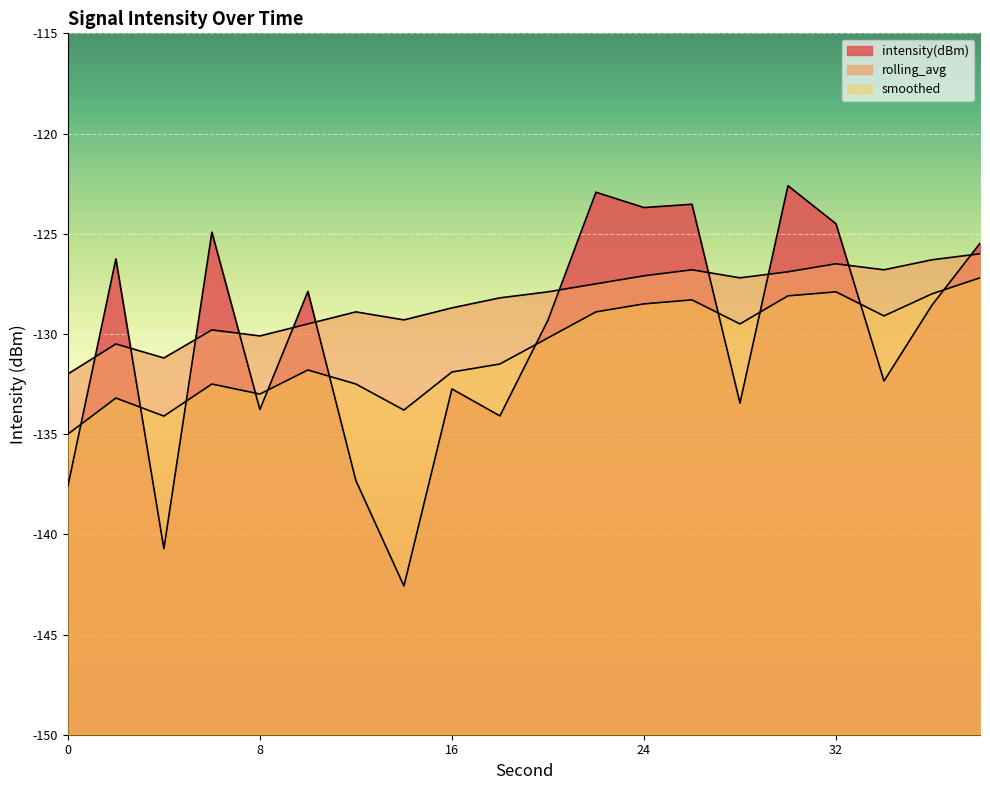

List the labels in order of intensity(dBm) value, smallest first.

14, 4, 0, 12, 18, 8, 28, 16, 34, 20, 36, 10, 2, 38, 6, 32, 24, 26, 22, 30